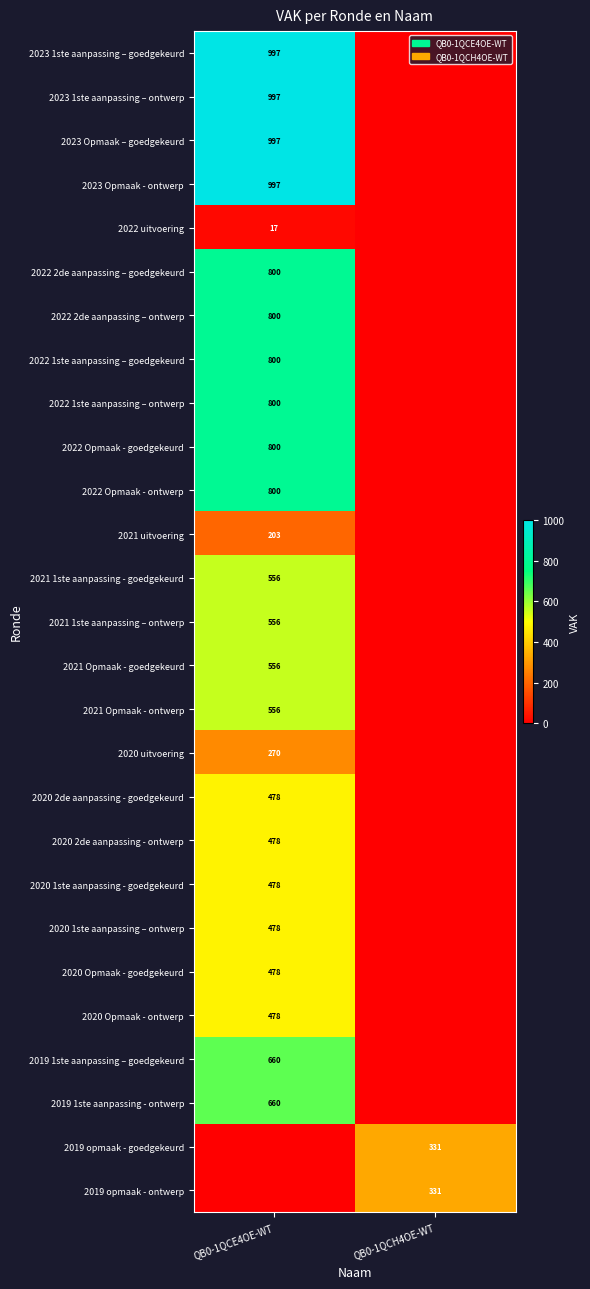

At which category is the sum across all series the highest?

QB0-1QCE4OE-WT